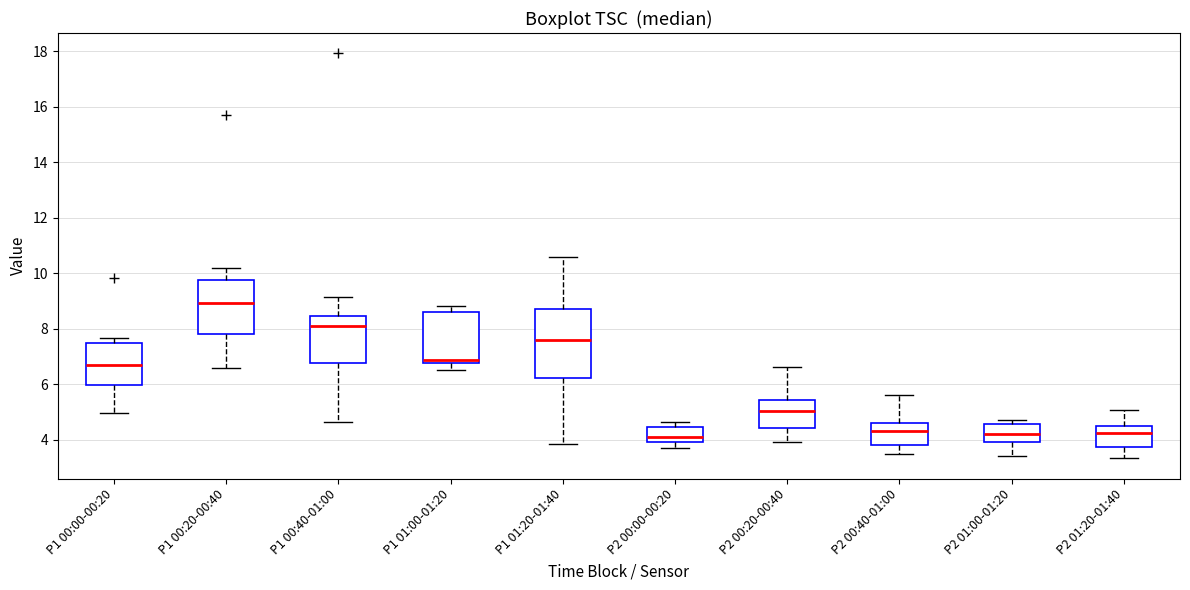

Reading left to right, transcribe this box plot: for each box, give where its median line is, the range the box spans, and where its two whiskers end, as read against the y-axis. The values are not printed on the chart, so give them approximately, as read against the axis.

P1 00:00-00:20: median 6.6, box 6.0 to 7.6, whiskers 5.0 to 7.6 (just above the box's upper edge)
P1 00:20-00:40: median 9.0, box 7.8 to 9.8, whiskers 6.6 to 10.2
P1 00:40-01:00: median 8.2, box 6.8 to 8.4, whiskers 4.6 to 9.2
P1 01:00-01:20: median 6.8 (just above the box's lower edge), box 6.8 to 8.6, whiskers 6.6 to 8.8
P1 01:20-01:40: median 7.6, box 6.2 to 8.8, whiskers 3.8 to 10.6
P2 00:00-00:20: median 4.2, box 4.0 to 4.4, whiskers 3.8 to 4.6
P2 00:20-00:40: median 5.0, box 4.4 to 5.4, whiskers 4.0 to 6.6
P2 00:40-01:00: median 4.4, box 3.8 to 4.6, whiskers 3.4 to 5.6
P2 01:00-01:20: median 4.2, box 4.0 to 4.6, whiskers 3.4 to 4.8
P2 01:20-01:40: median 4.2, box 3.8 to 4.4, whiskers 3.4 to 5.0